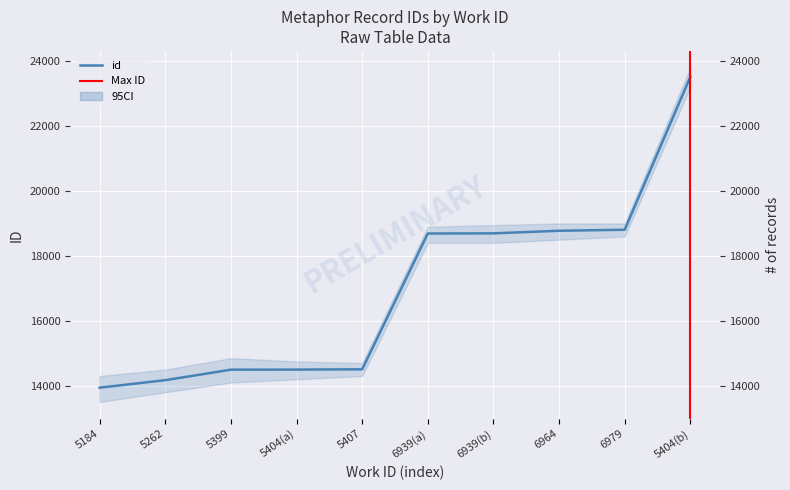

What is the label of the 1st point from the right?

5404(b)